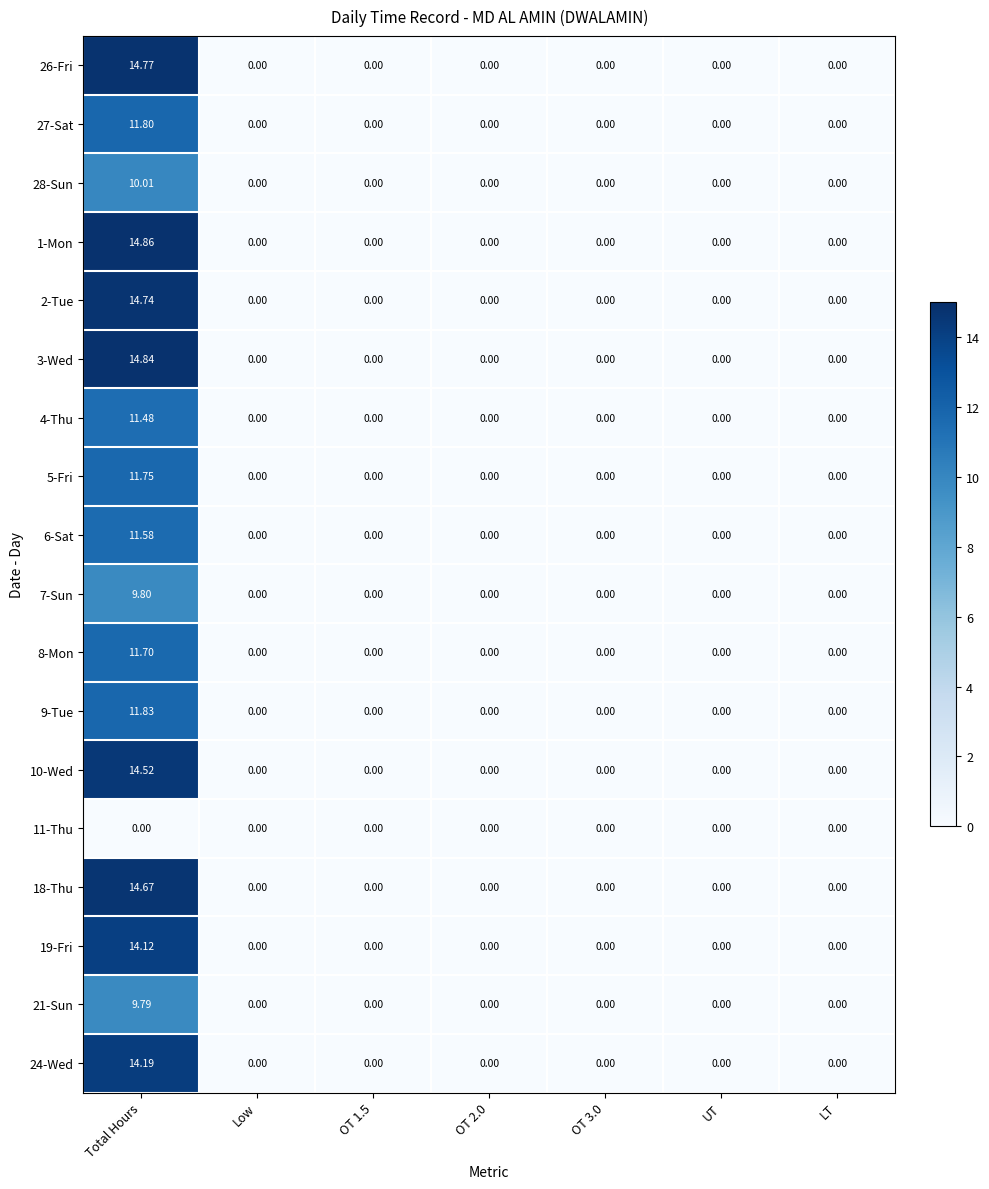

Is the value of 24-Wed at Total Hours greater than the value of 26-Fri at UT?

Yes